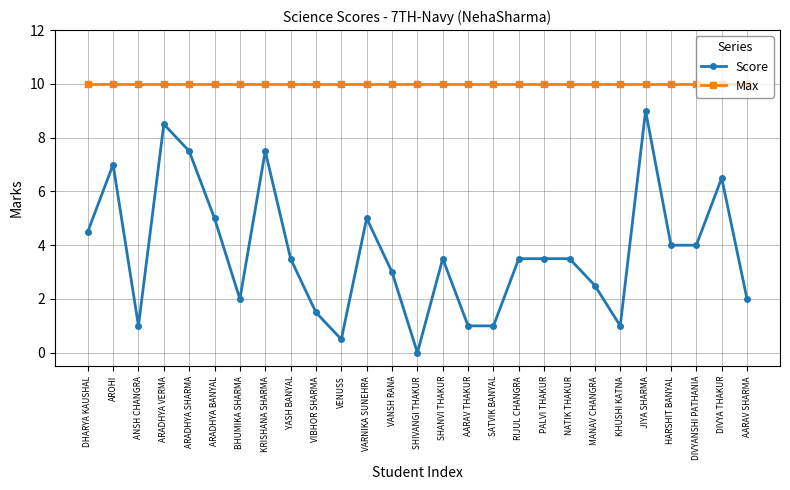

The value of Max at BHUMIKA SHARMA is 2.6. True or false?

False